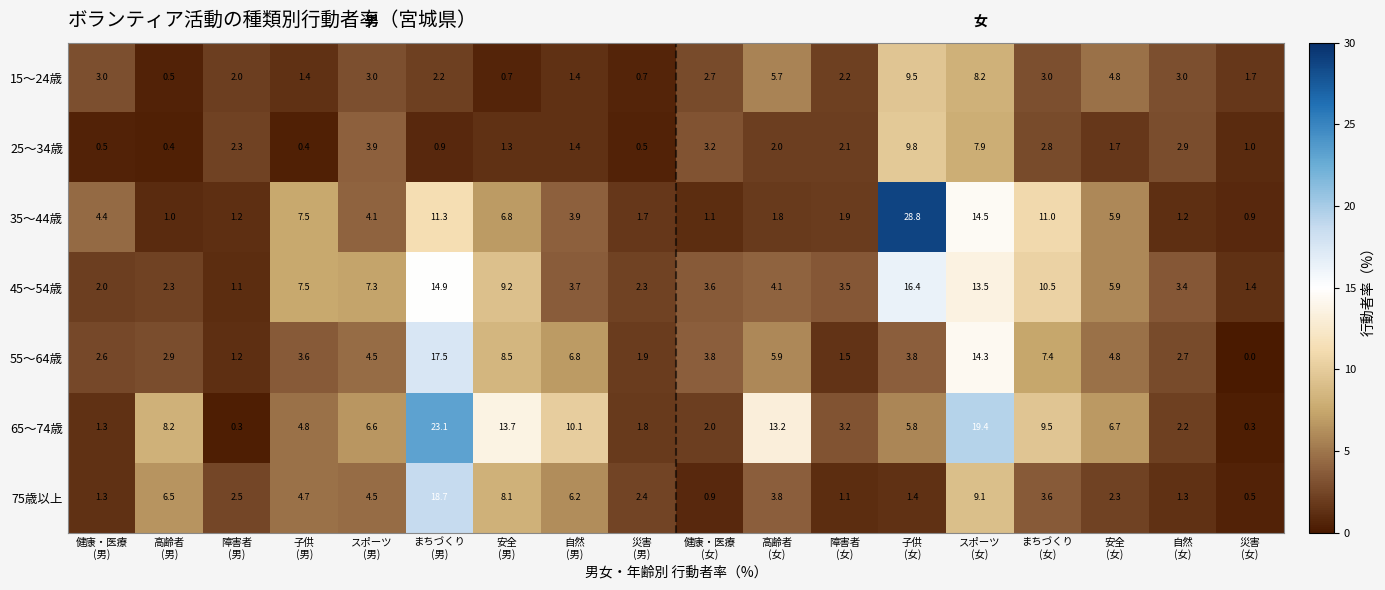

What is the total value across all series at 安全
(女)?

32.1